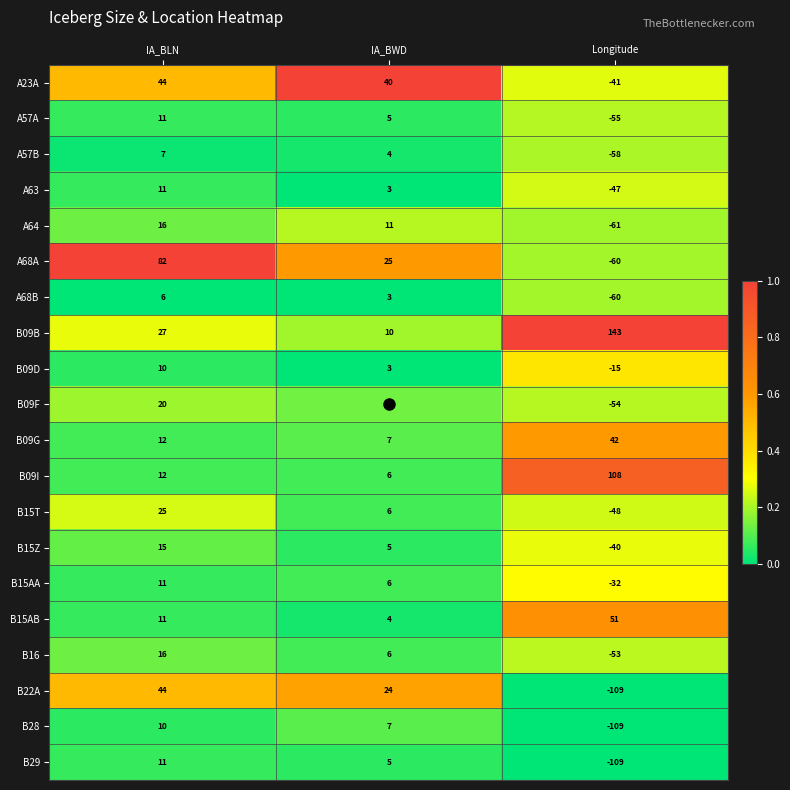

What is the spread (max minus min) of values at Longitude?

252